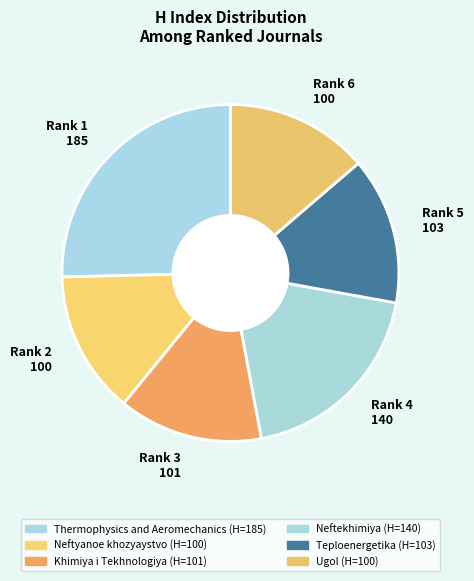

Which category has the biggest portion of the pie?

Rank 1 185